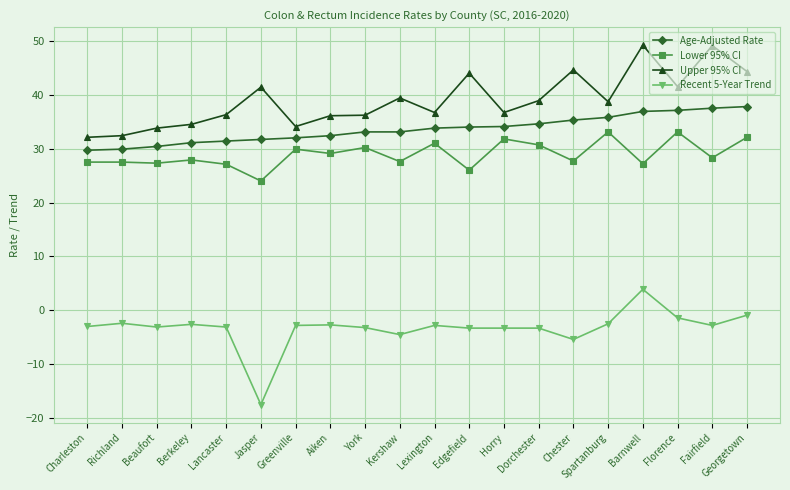

How many categories are shown in the chart?

20